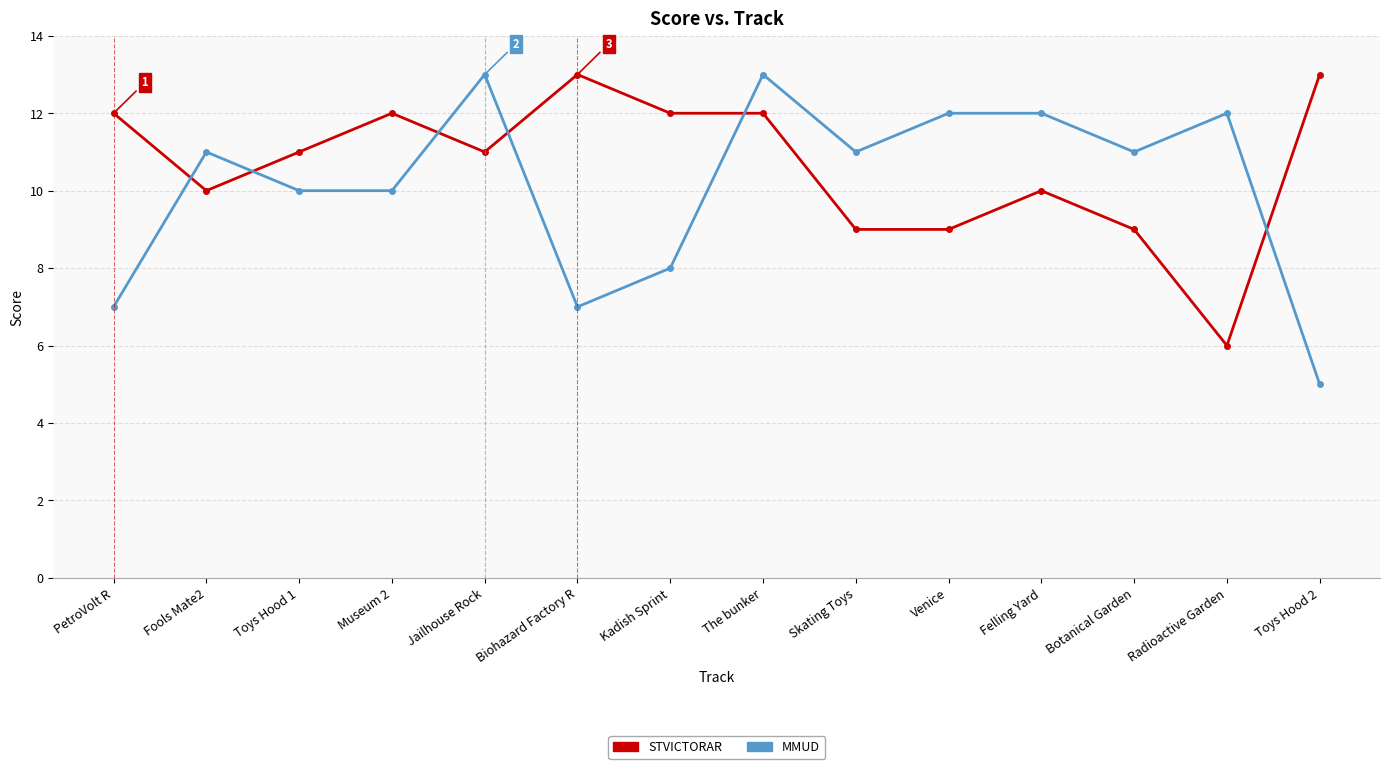

What is the sum of the MMUD values at Venice and Kadish Sprint?

20